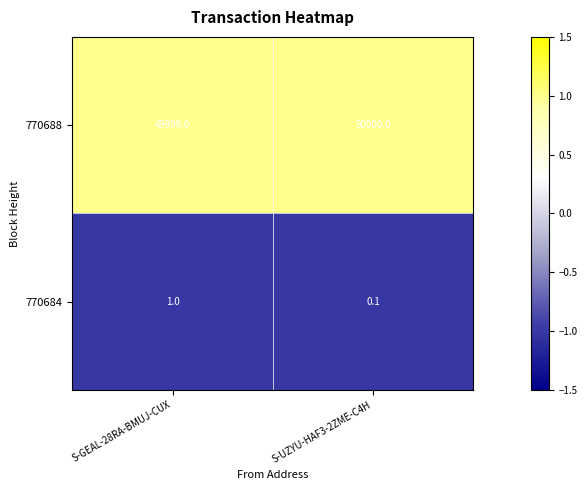

What is the difference between the highest and lowest values at S-UZYU-HAF3-2ZME-C4H?

49999.9